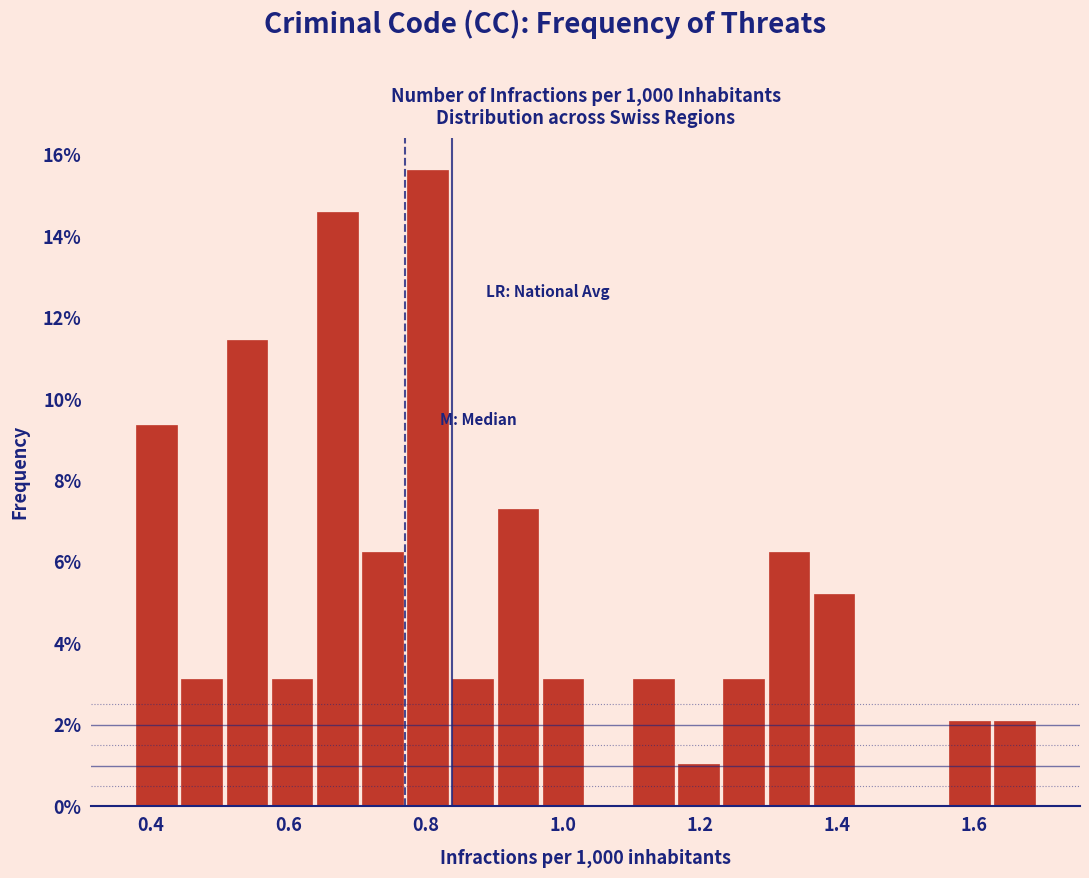

Around what value on the x-axis is the tallest bar? Give the approximate position of its centre, as read against the axis.

0.80